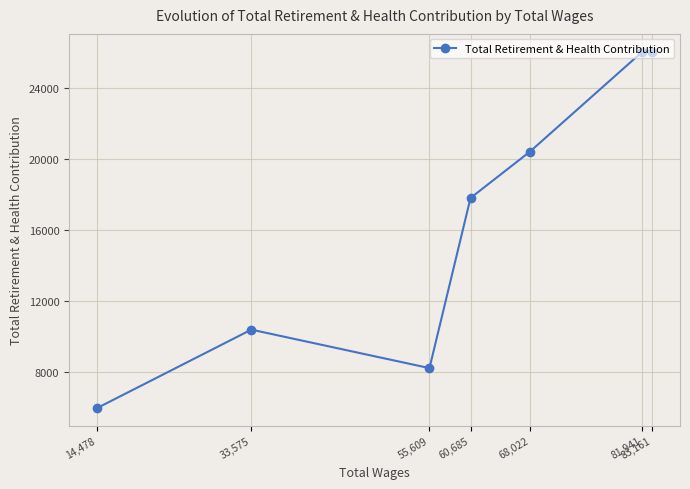

The value at 14,478 is 3774. True or false?

False